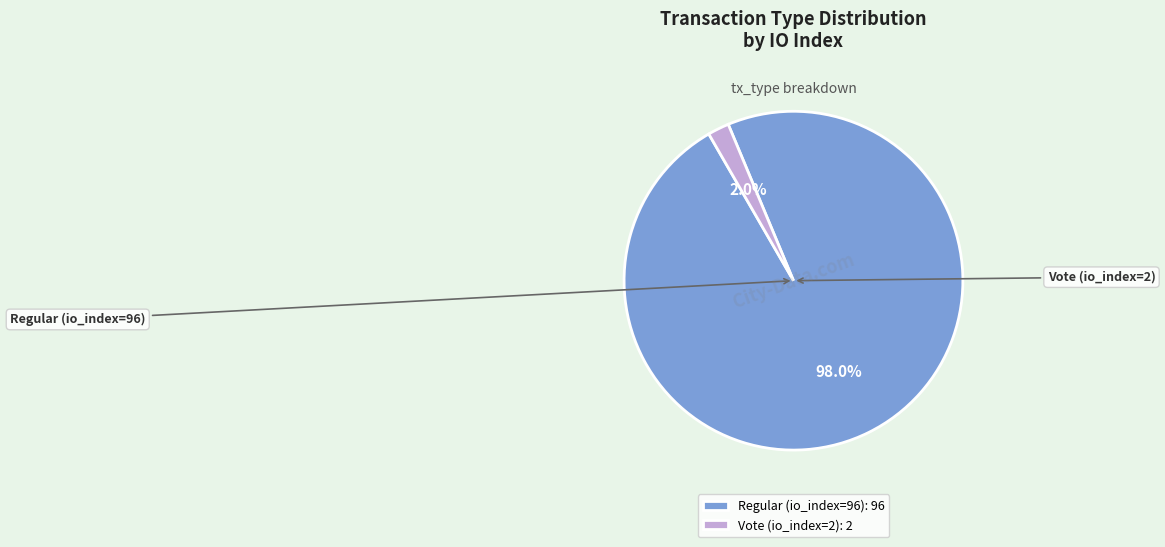

How many slices are in this pie chart?

2